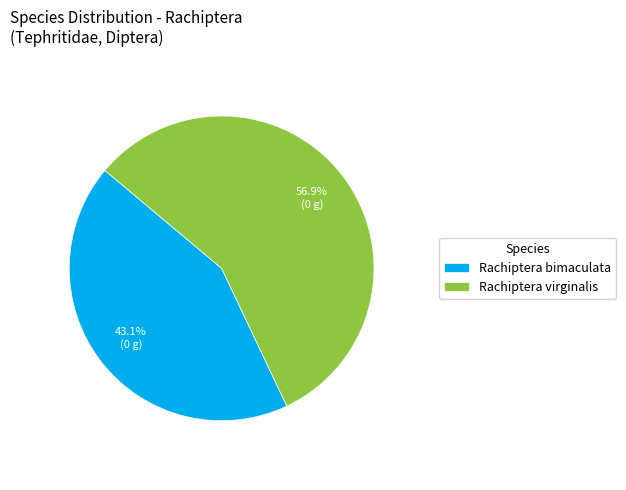

To the nearest percent, what portion does Rachiptera bimaculata represent?

43%